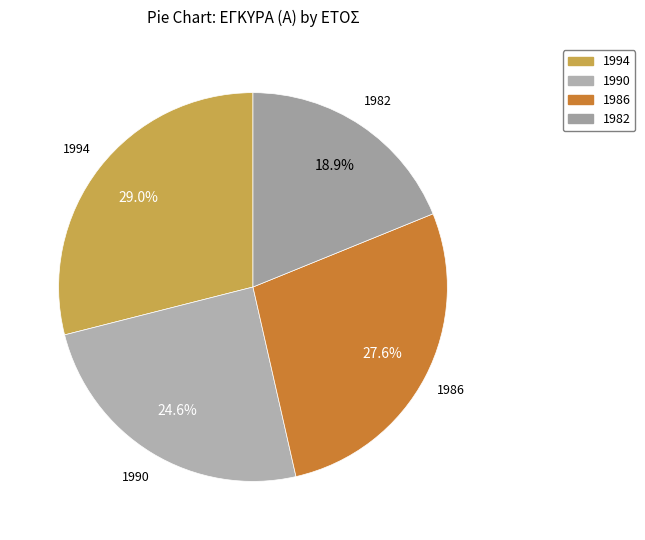

Which slice is the largest?

1994